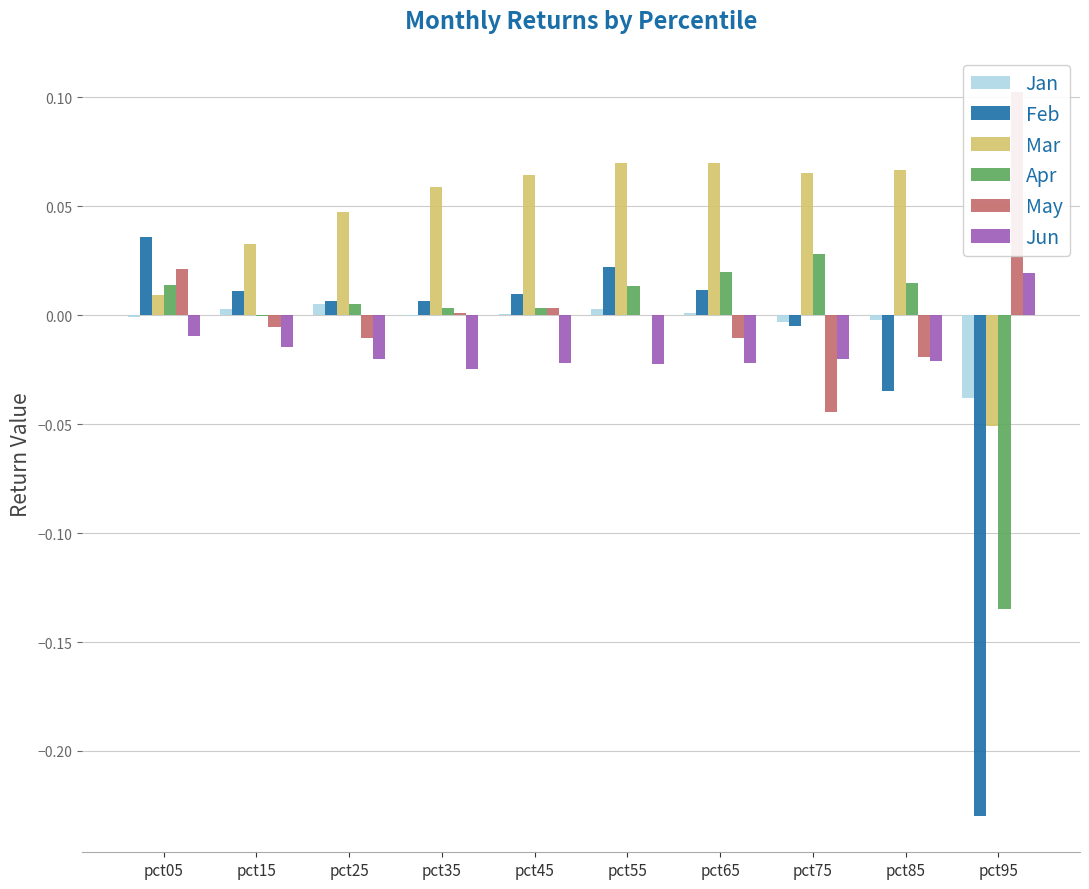

At which label does Mar first exceed 0?

pct05